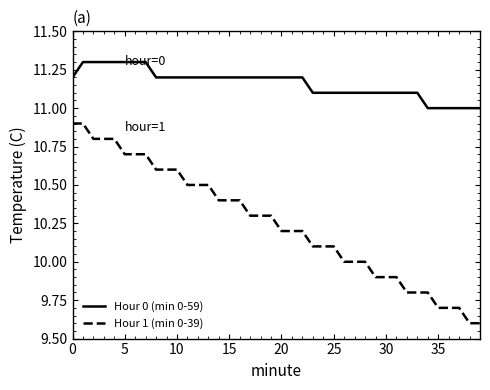

What is the sum of all Hour 1 (min 0-39) values?

410.0